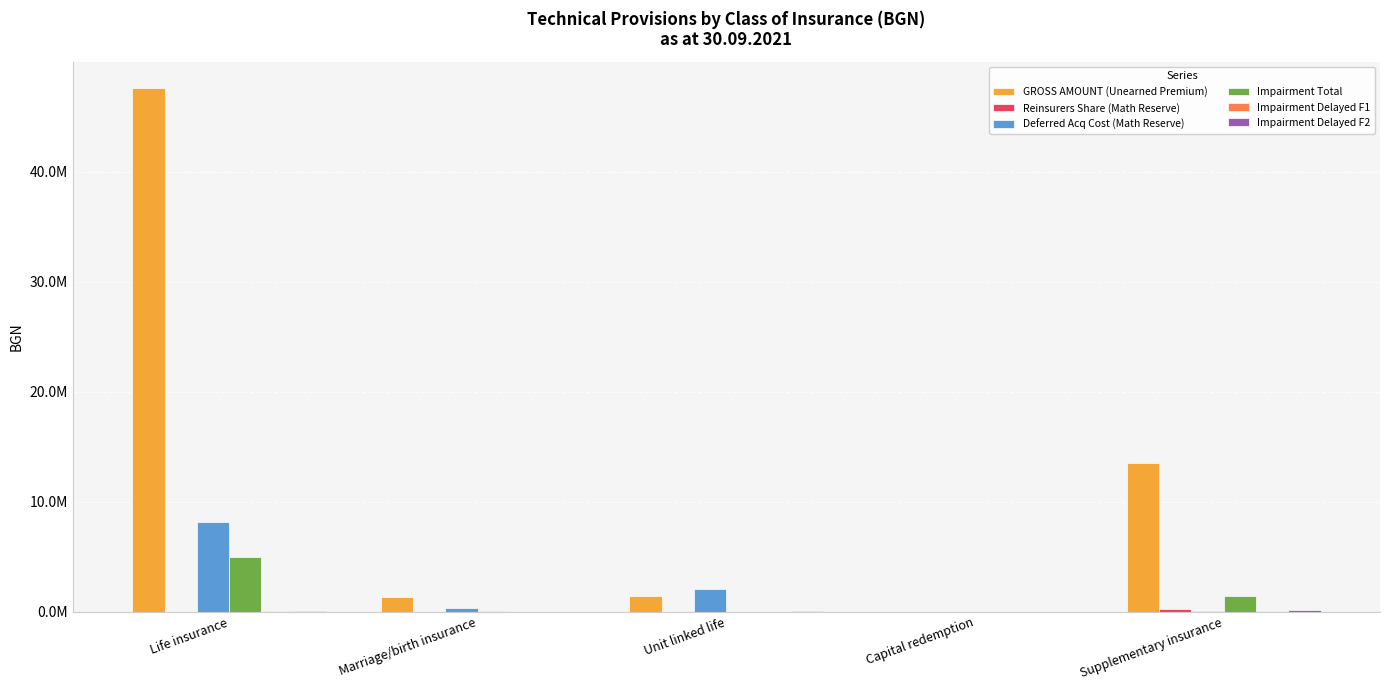

Which series has the largest total across all categories?

GROSS AMOUNT (Unearned Premium)